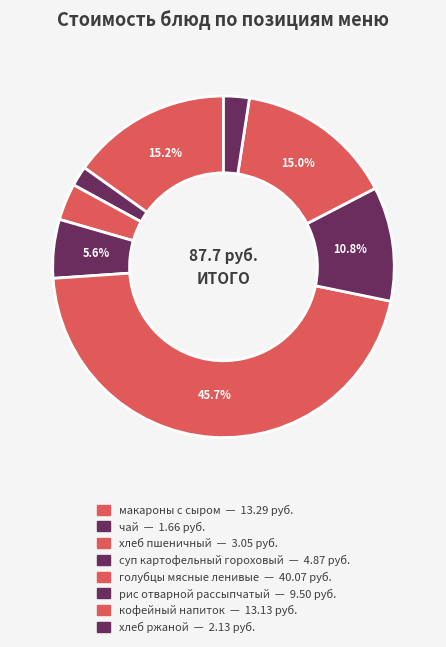

Count the number of slices in the pie.

8